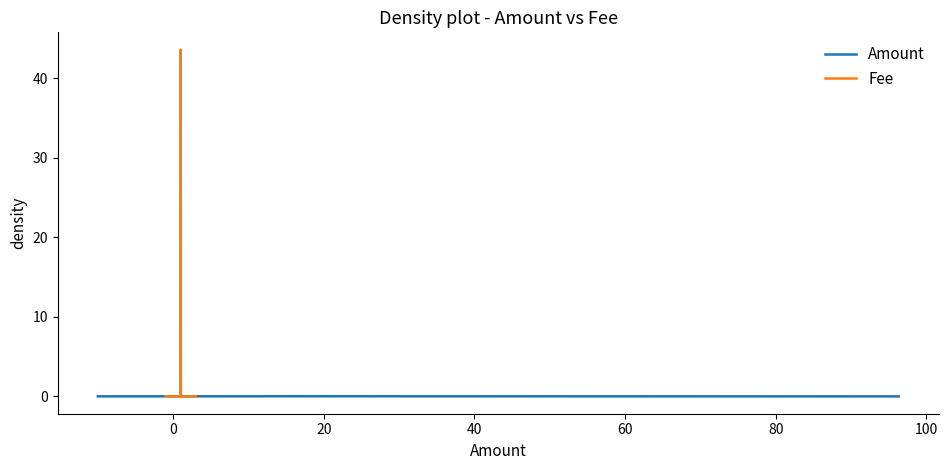

Which series ends up on top after the final intersection of Fee and Amount?

Amount